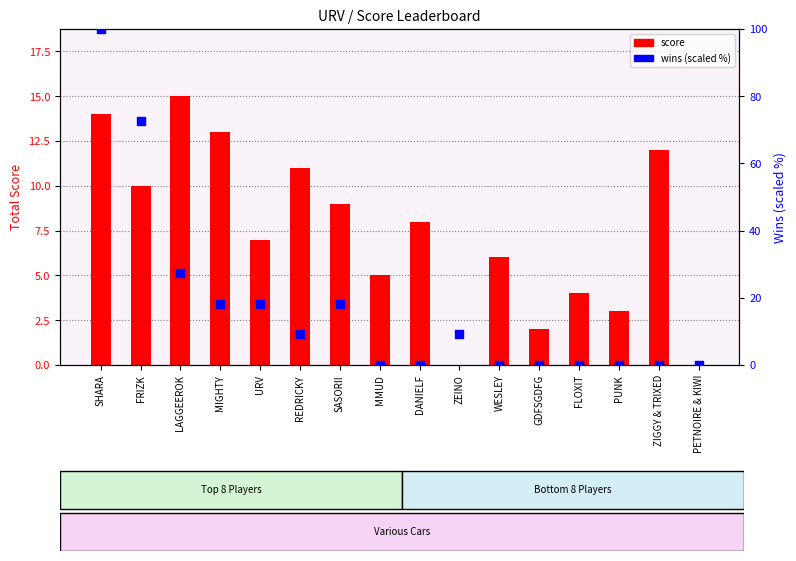

What are all the series names shown in the legend?

score, wins (scaled %)